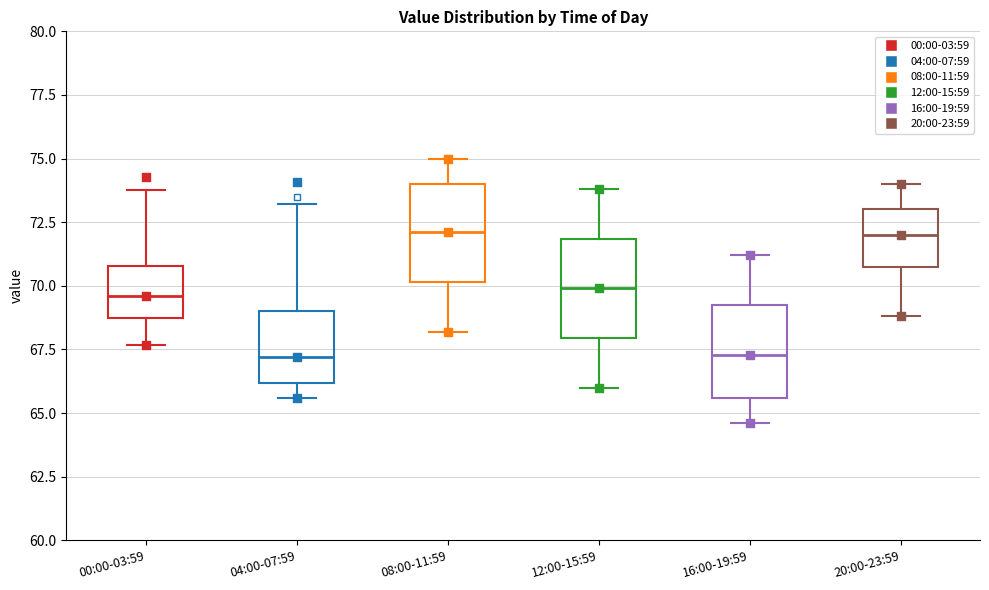

Reading left to right, transcribe this box plot: for each box, give where its median line is, the range the box spans, and where its two whiskers end, as read against the y-axis. The values are not printed on the chart, so give them approximately, as read against the axis.

00:00-03:59: median 69.5, box 68.5 to 71.0, whiskers 67.5 to 74.0
04:00-07:59: median 67.0, box 66.0 to 69.0, whiskers 65.5 to 73.0
08:00-11:59: median 72.0, box 70.0 to 74.0, whiskers 68.0 to 75.0
12:00-15:59: median 70.0, box 68.0 to 72.0, whiskers 66.0 to 74.0
16:00-19:59: median 67.5, box 65.5 to 69.5, whiskers 64.5 to 71.0
20:00-23:59: median 72.0, box 71.0 to 73.0, whiskers 69.0 to 74.0